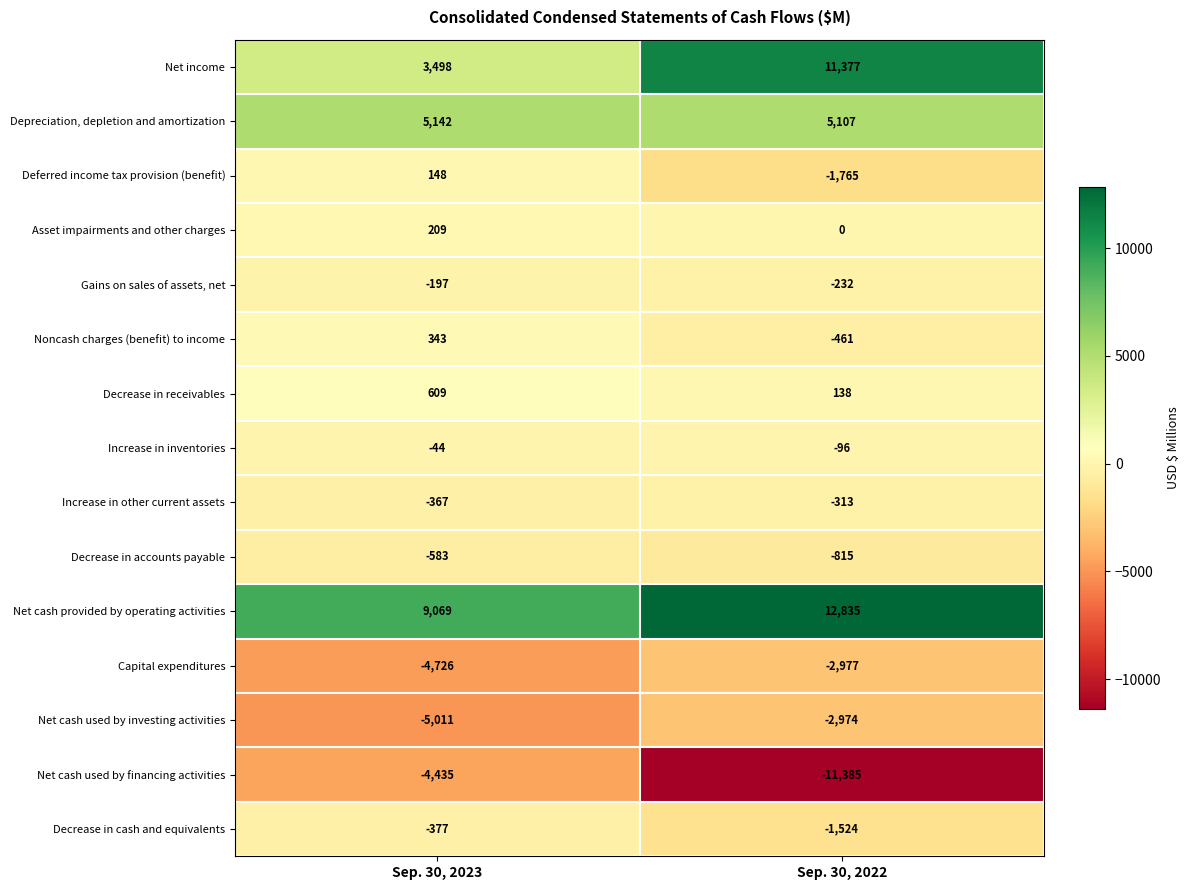

What is the sum of the Increase in other current assets values at Sep. 30, 2023 and Sep. 30, 2022?

-680